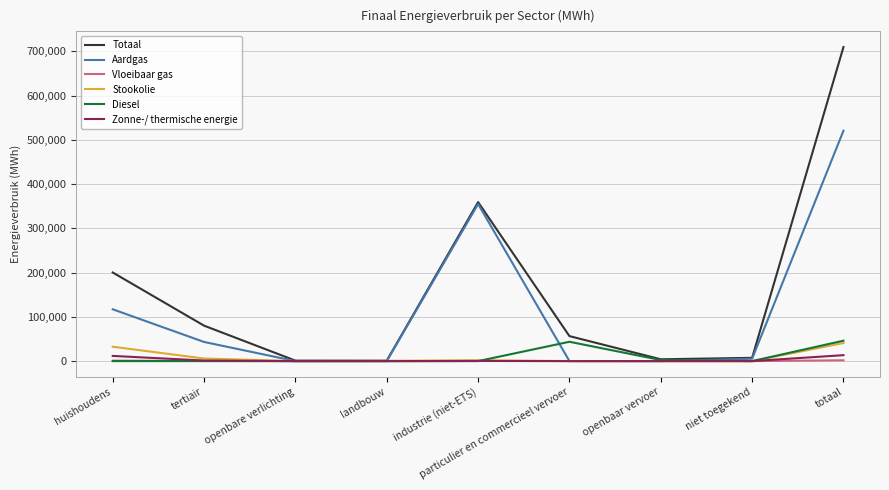

The Aardgas series shows 202534.8 at industrie (niet-ETS). True or false?

False